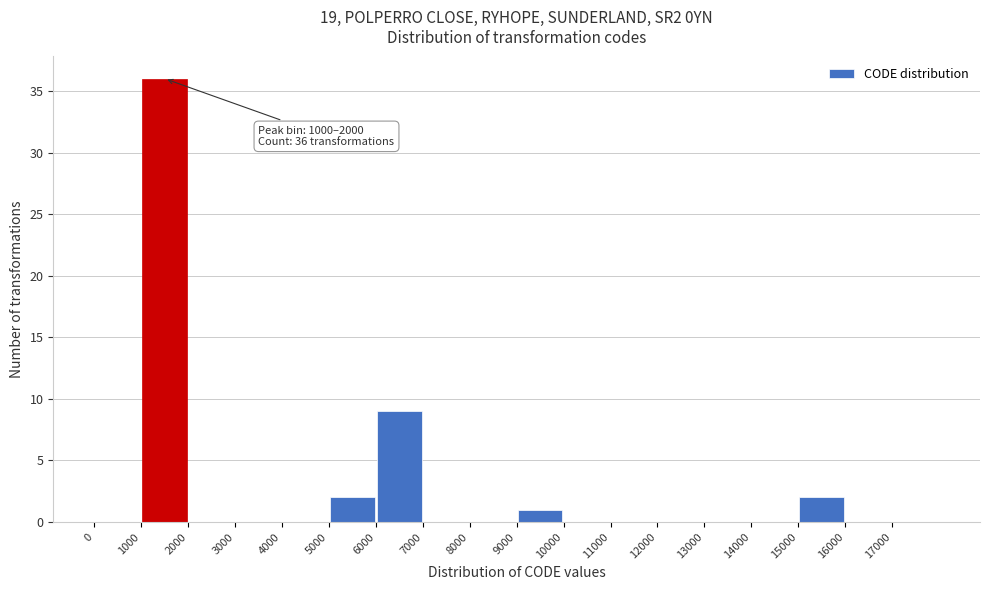

Which range on the x-axis has the tallest bar?

1000 to 2000